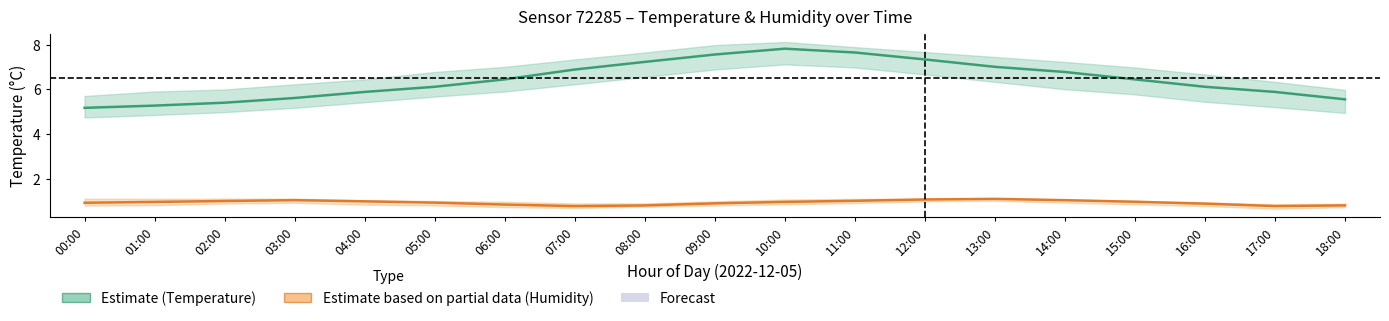

Reading left to right, extract all data points from this chart.

Temperature (°C): 00:00=5.2	01:00=5.3	02:00=5.4	03:00=5.6	04:00=5.9	05:00=6.1	06:00=6.5	07:00=6.9	08:00=7.2	09:00=7.6	10:00=7.8	11:00=7.7	12:00=7.3	13:00=7.0	14:00=6.8	15:00=6.5	16:00=6.1	17:00=5.9	18:00=5.6
Humidity (rescaled): 00:00=0.9	01:00=1.0	02:00=1.0	03:00=1.1	04:00=1.0	05:00=1.0	06:00=0.9	07:00=0.8	08:00=0.8	09:00=0.9	10:00=1.0	11:00=1.0	12:00=1.1	13:00=1.1	14:00=1.1	15:00=1.0	16:00=0.9	17:00=0.8	18:00=0.8